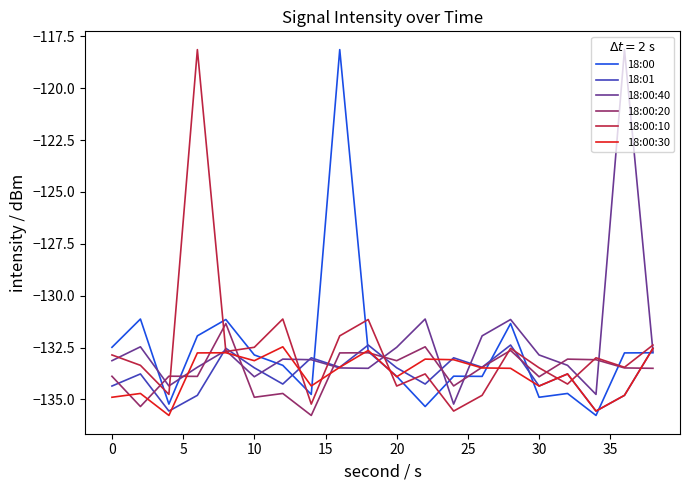

Which series has the largest total across all categories?

18:00:40